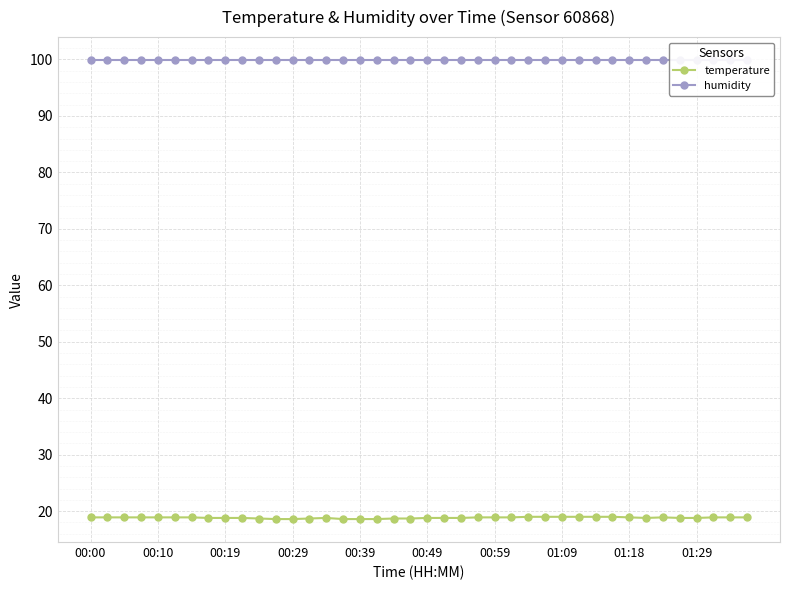

True or false: temperature and humidity intersect in this chart.

False